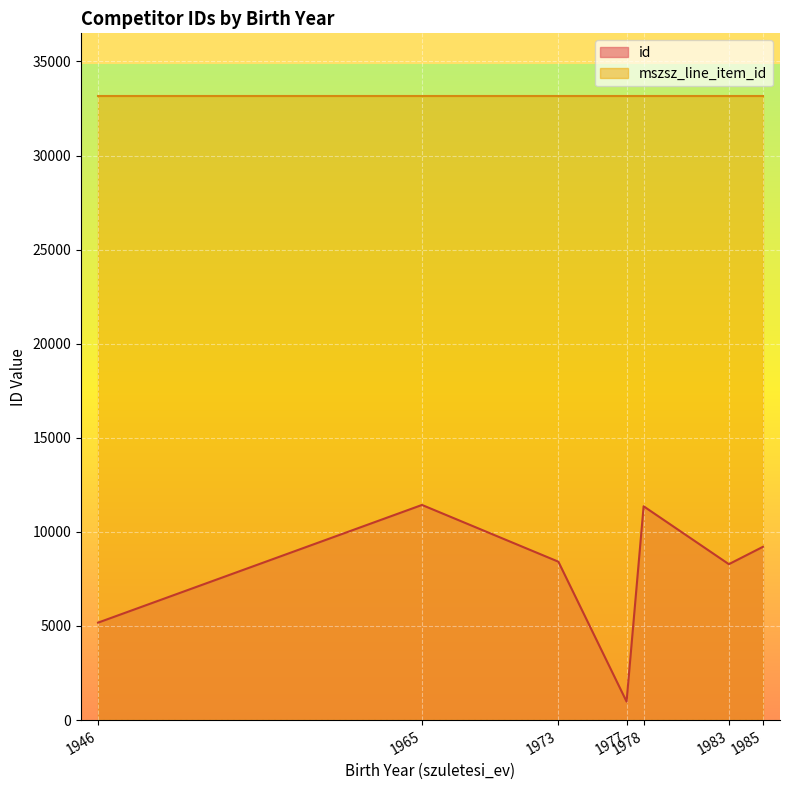

The chart shows a value of 8285 at 1983. True or false?

True